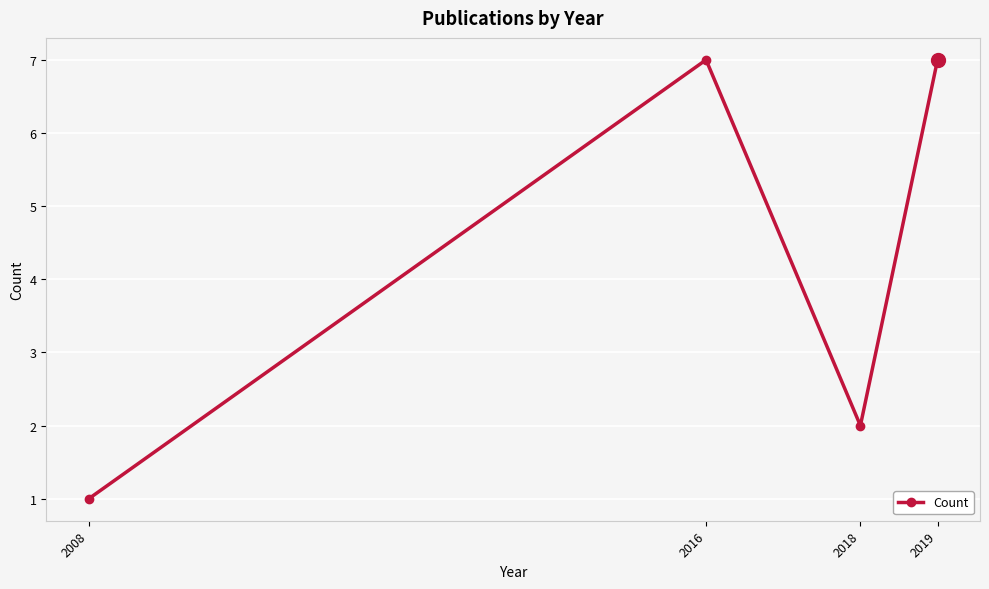

What is the change in value from 2008 to 2019?

+6